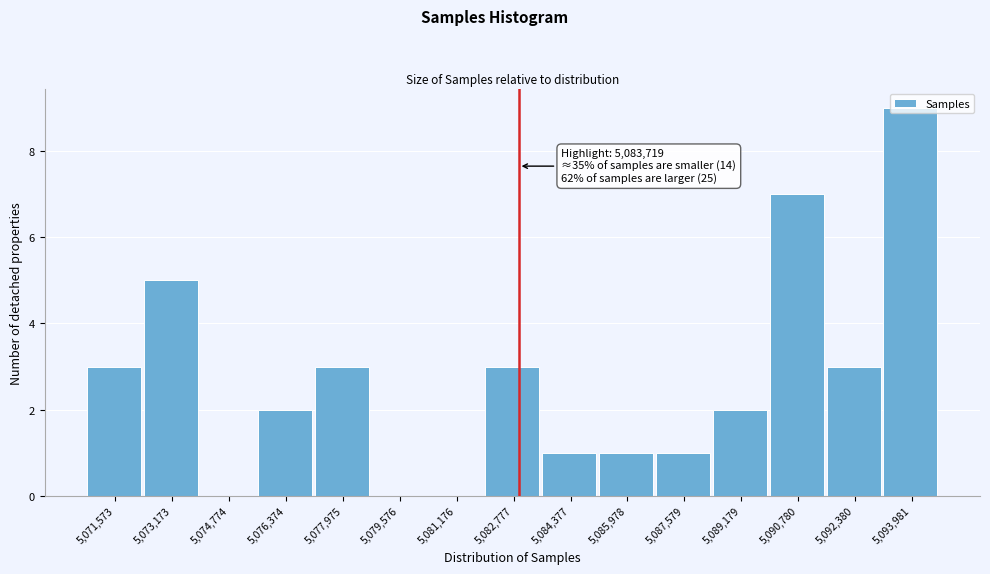

Which category has the highest value across all series?

5,093,981